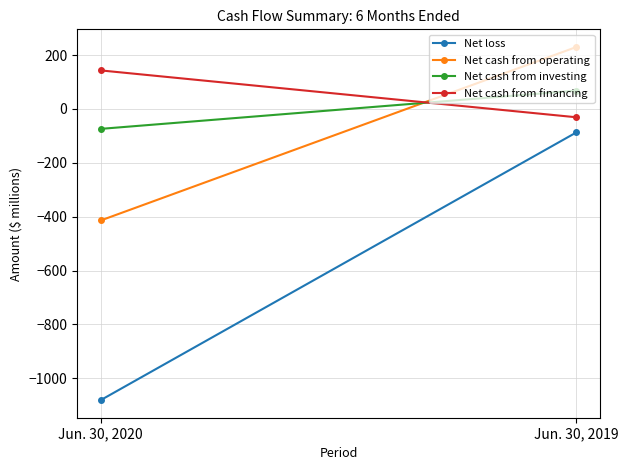

What value does the Net cash from operating series have at Jun. 30, 2019, to the nearest 50?

250